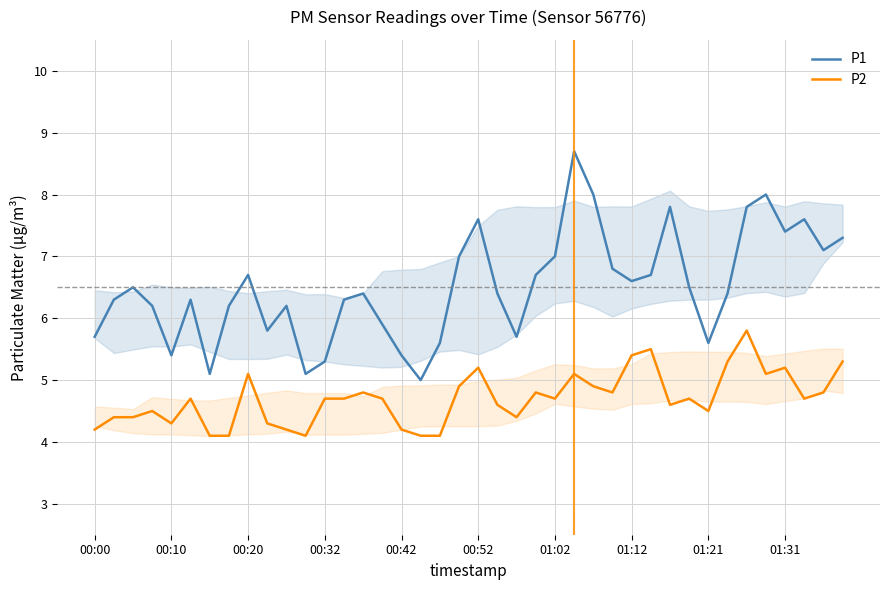

What is the minimum value for P2?

4.1